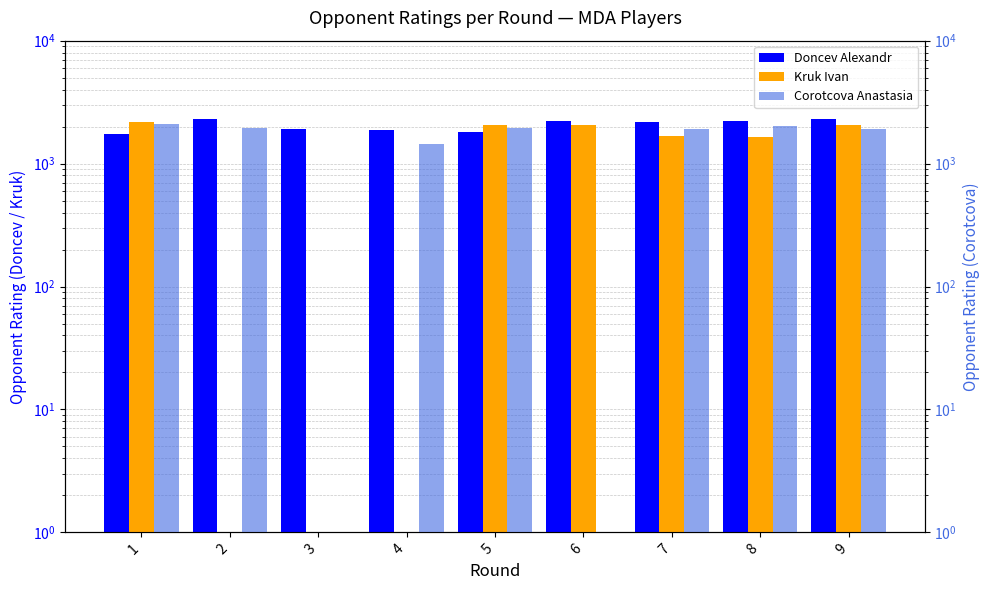

What are all the series names shown in the legend?

Doncev Alexandr, Kruk Ivan, Corotcova Anastasia